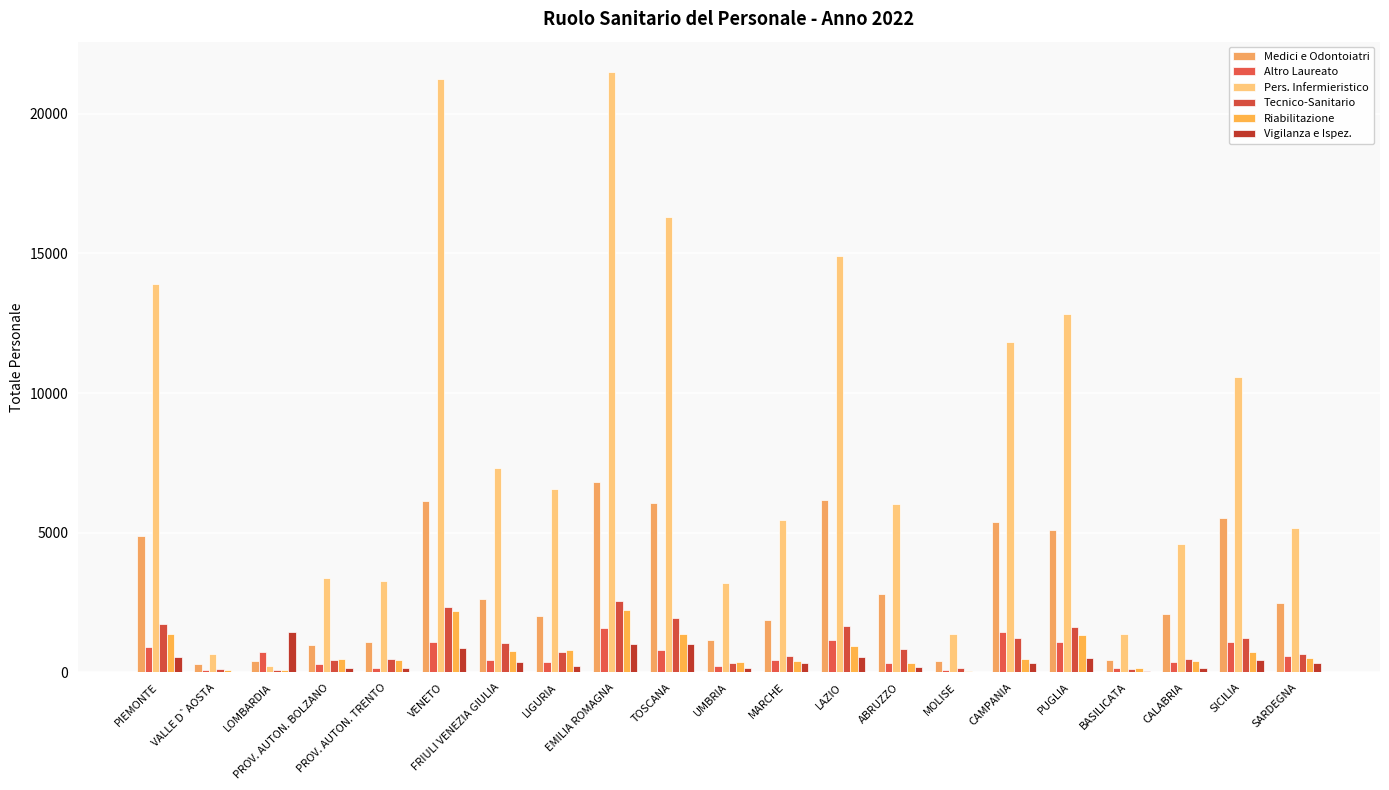

How many groups of bars are there?

21